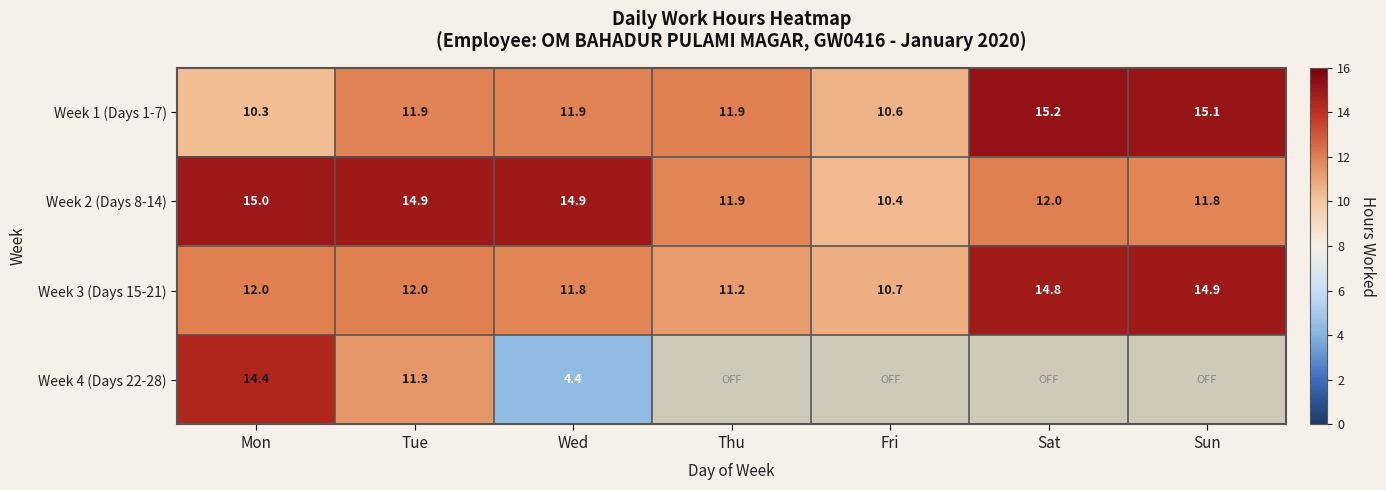

How many values in the Week 1 (Days 1-7) series exceed 11?

5